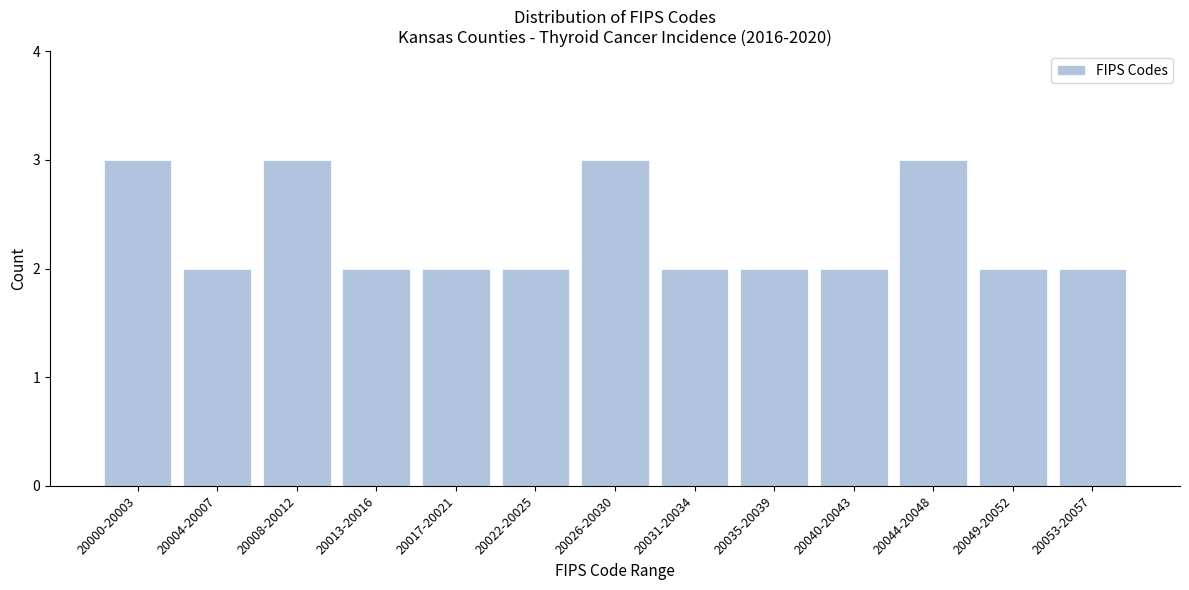

Reading left to right, list all the values displayed in this chart.

3	2	3	2	2	2	3	2	2	2	3	2	2